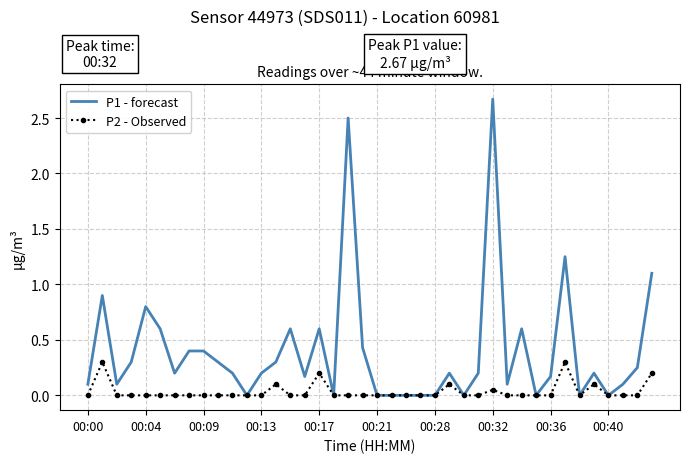

List the series in order of their peak value, highest first.

P1 - forecast, P2 - Observed